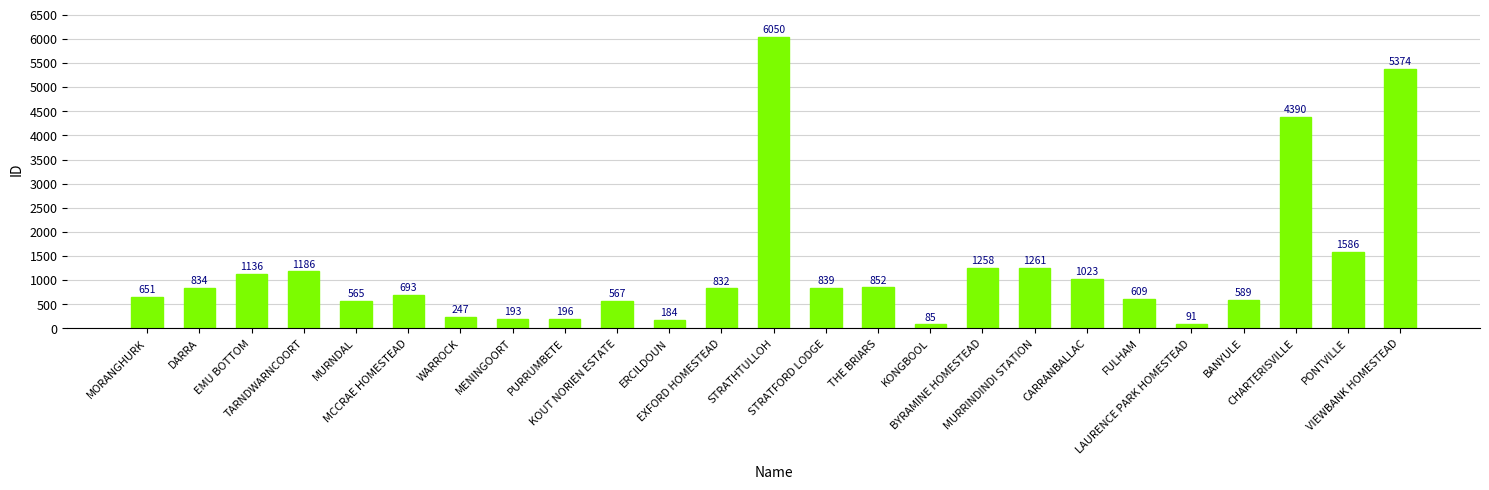

Is it true that the value at CARRANBALLAC is 237?

False